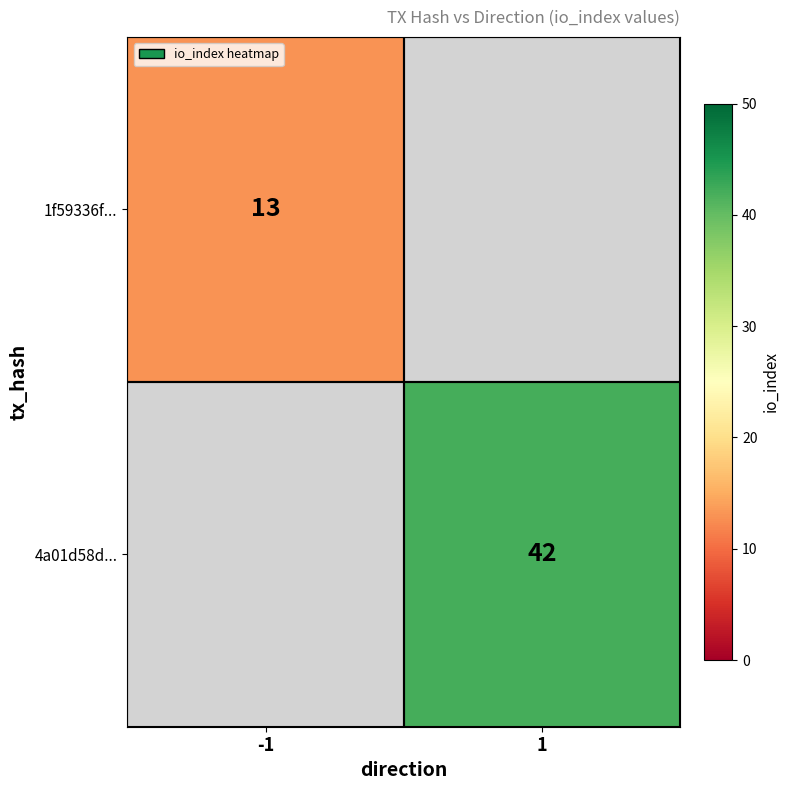

Is the value of 1f59336f... at -1 greater than the value of 4a01d58d... at 1?

No